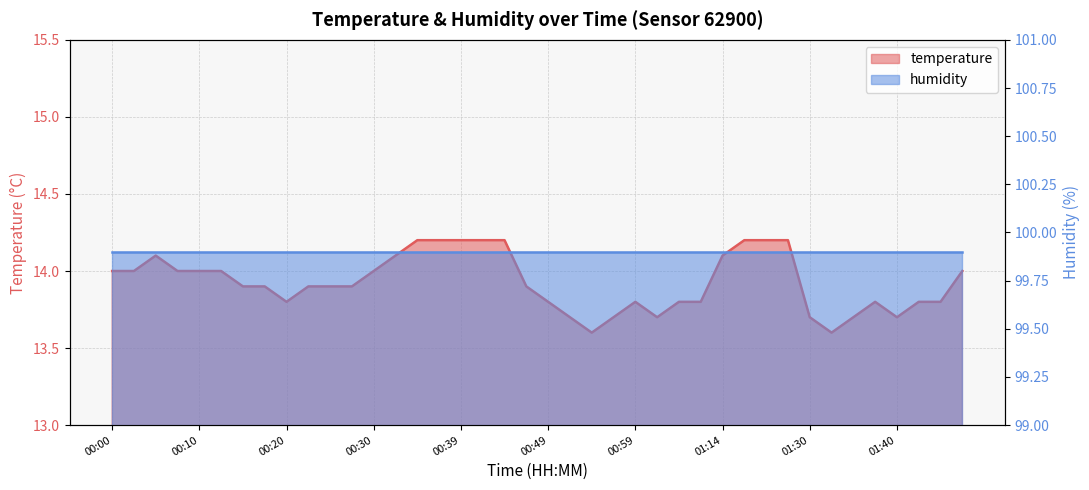

Which has a higher value, 00:42 or 00:32?

00:42